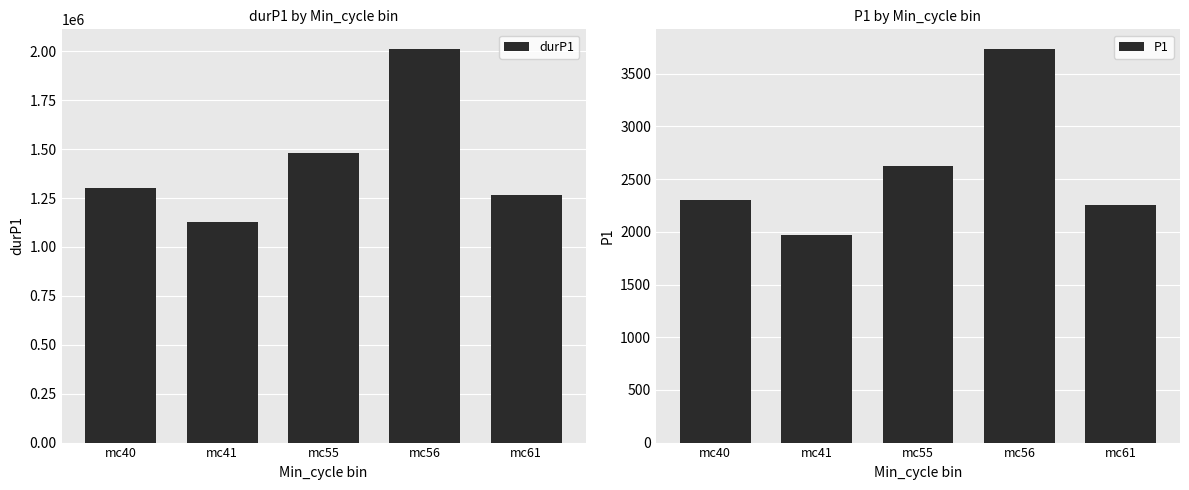

At mc55, list the series in order from smallest to largest.

P1, durP1